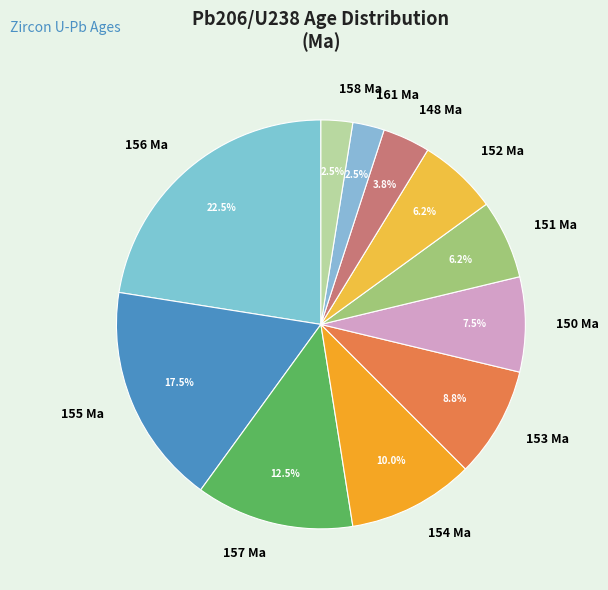

Does 158 account for over 50% of the chart?

No